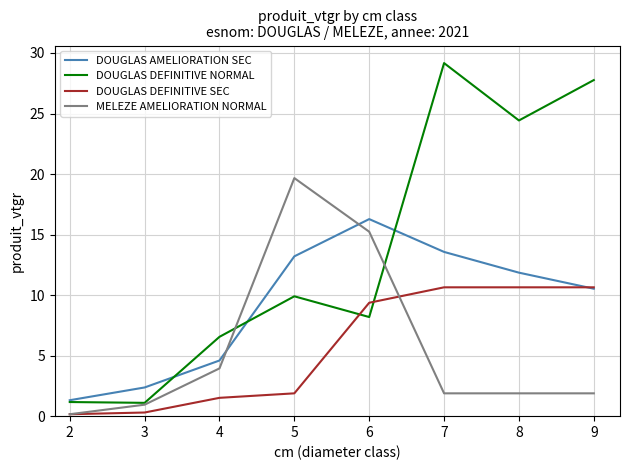

List the labels in order of DOUGLAS AMELIORATION SEC value, smallest first.

2, 3, 4, 9, 8, 5, 7, 6